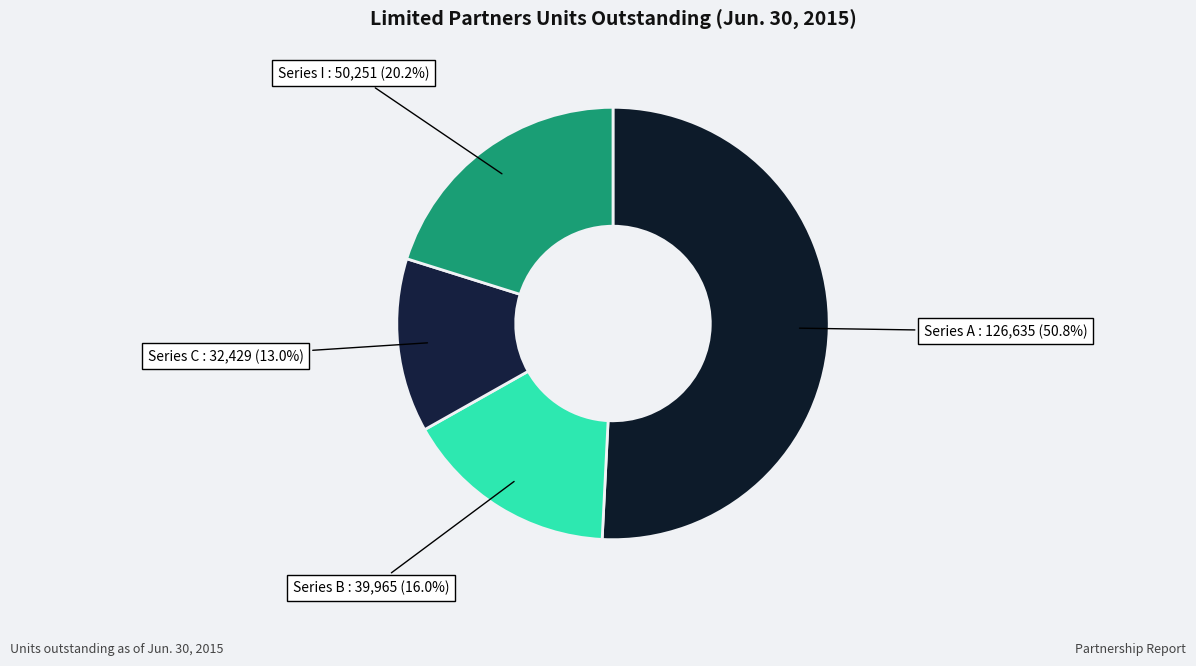

Rank the categories by value from highest to lowest.

Series A, Series I, Series B, Series C